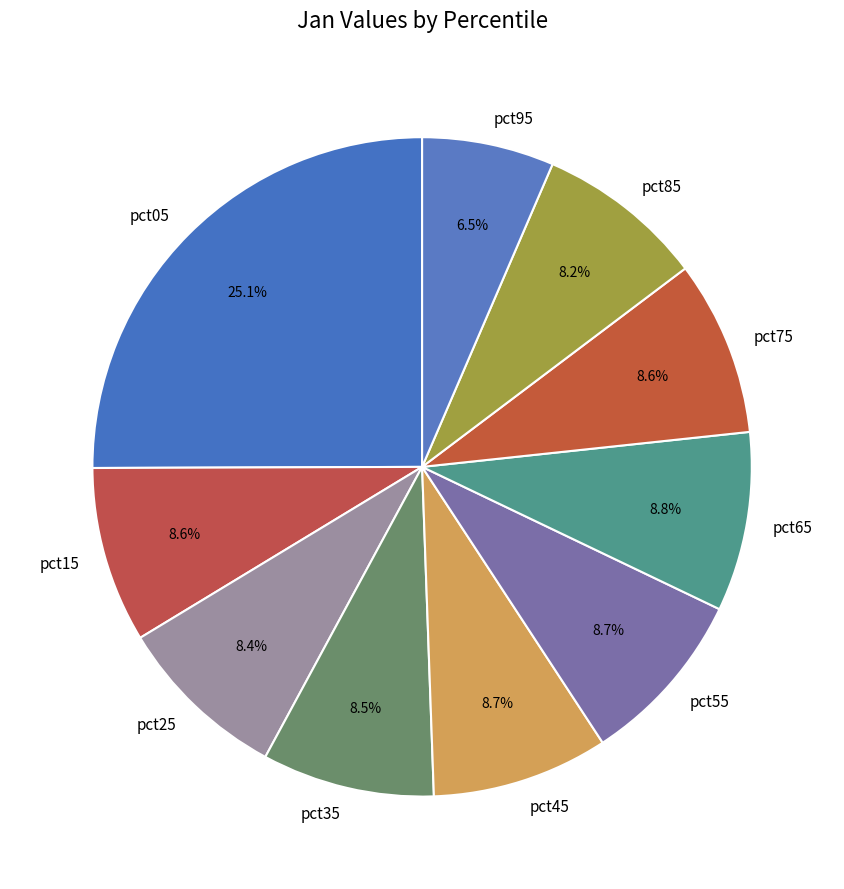

What percentage is the pct05 slice, to the nearest percent?

25%